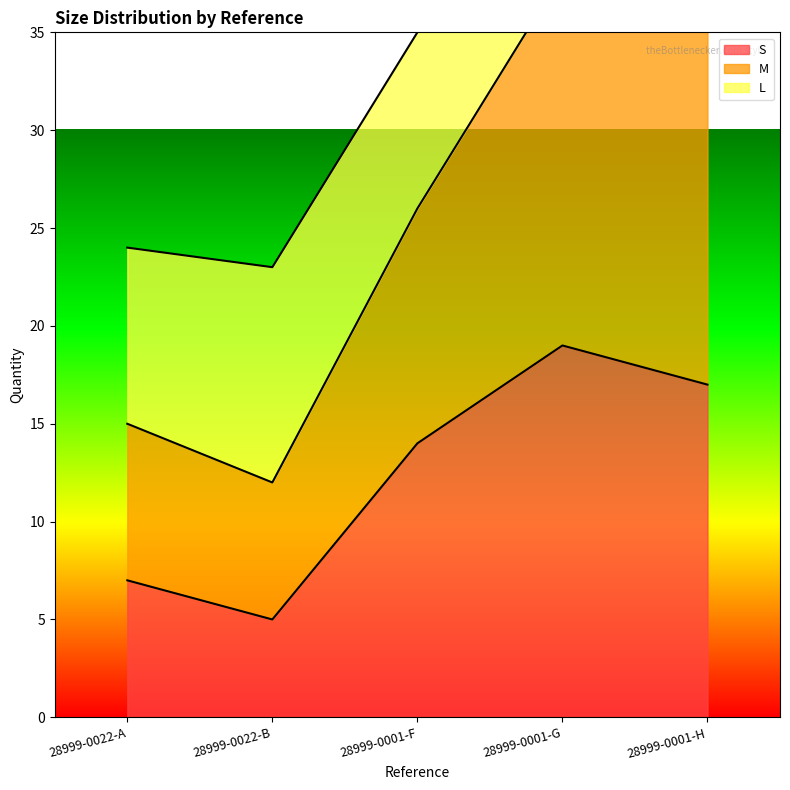

What is the difference between the highest and lowest values at 28999-0022-B?

18